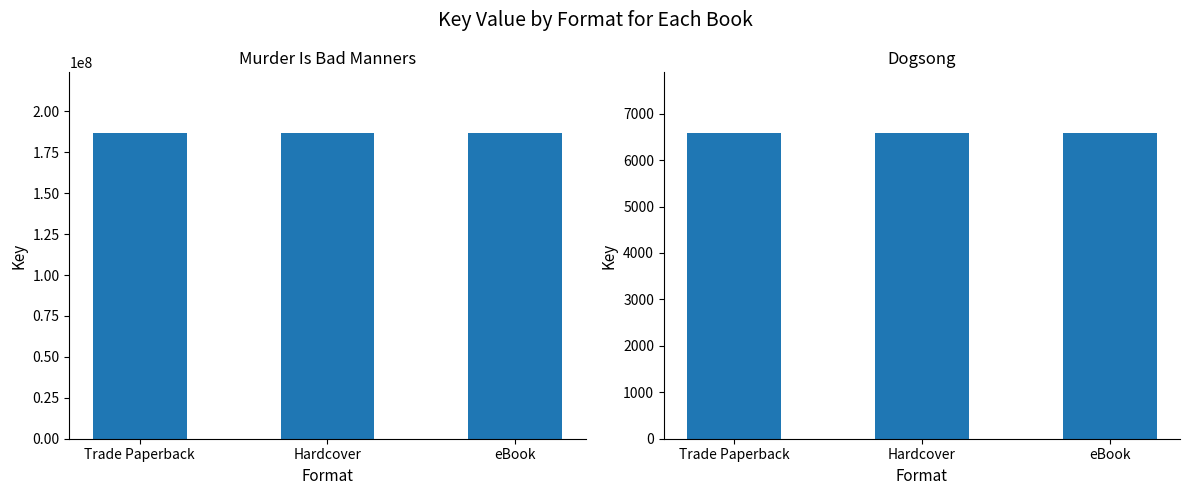

Which category has the lowest value across all series?

Trade Paperback